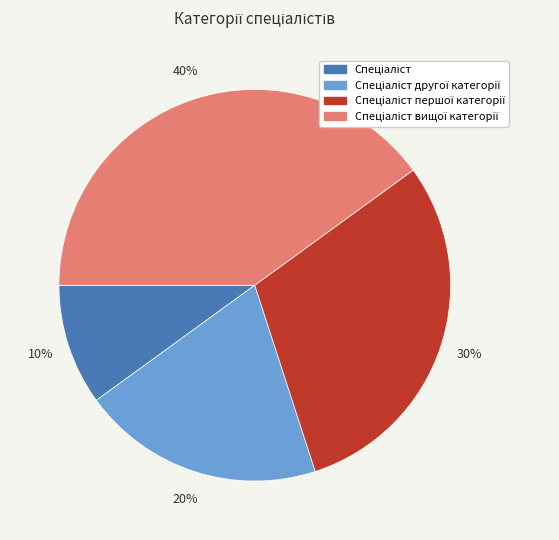

Does any single category account for the majority?

No